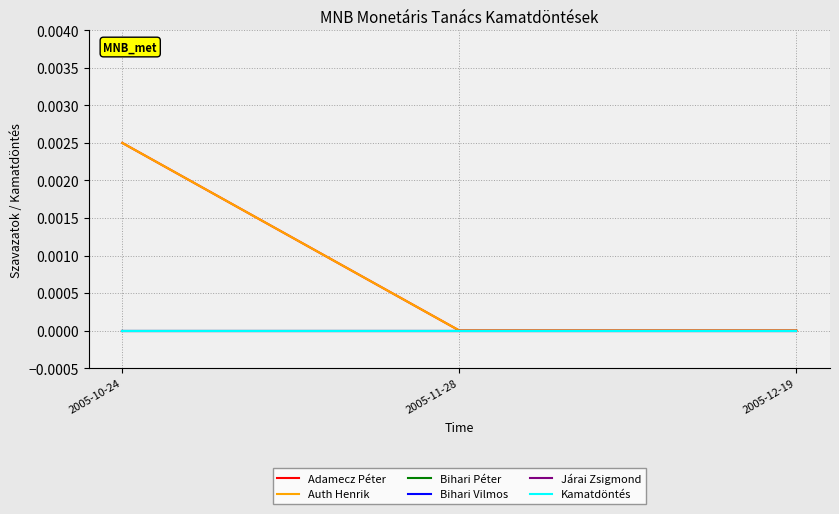

At which label is Bihari Péter closest to 0?

2005-10-24